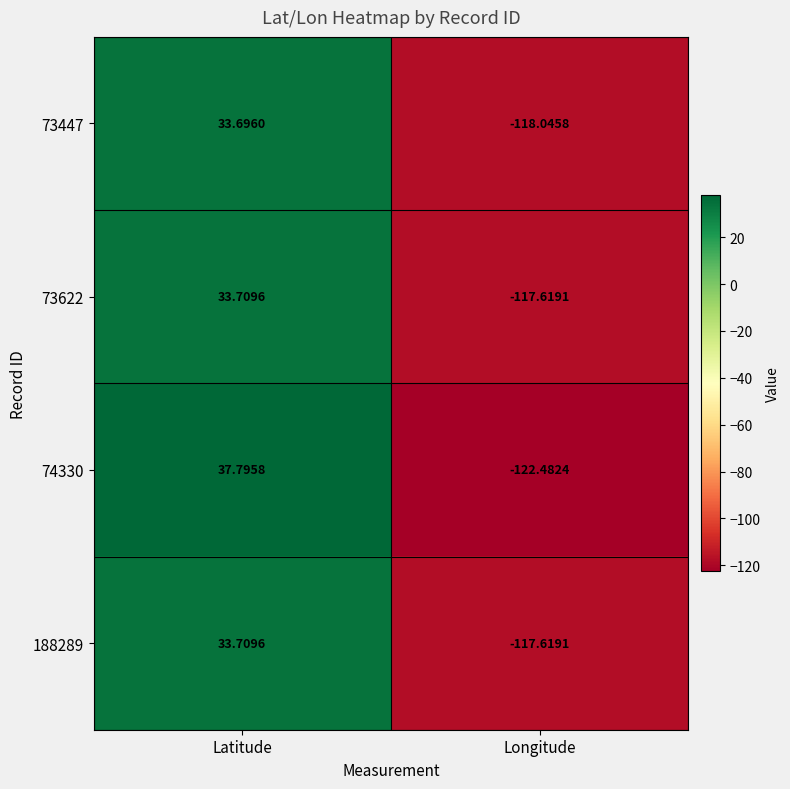

What is the spread (max minus min) of values at Latitude?

4.1